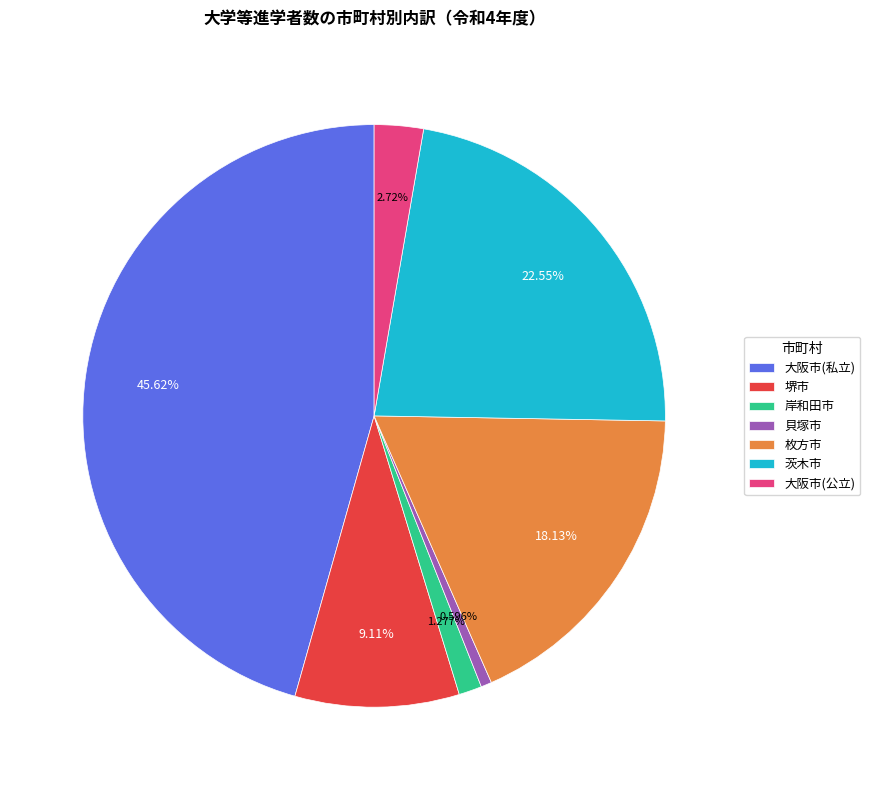

To the nearest percent, what portion does 貝塚市 represent?

1%